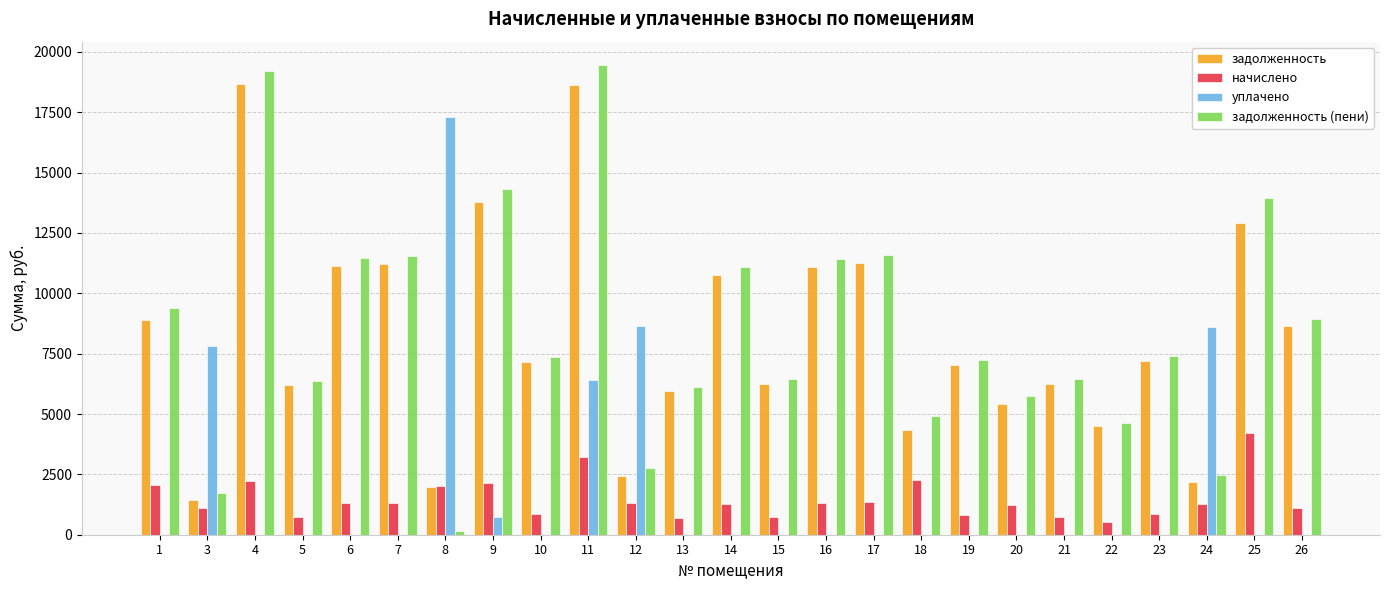

The начислено series shows 1890.9 at 3. True or false?

False